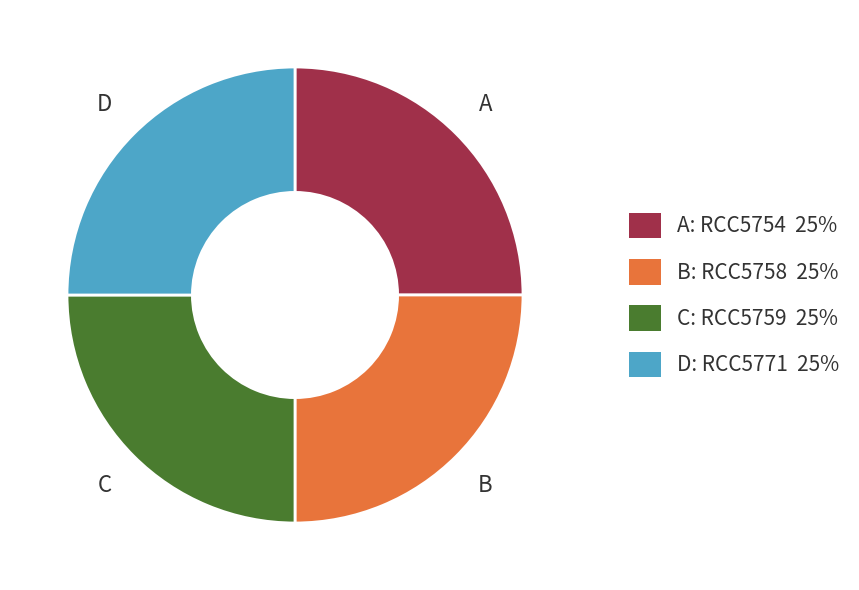

Is there a majority slice in this chart?

No